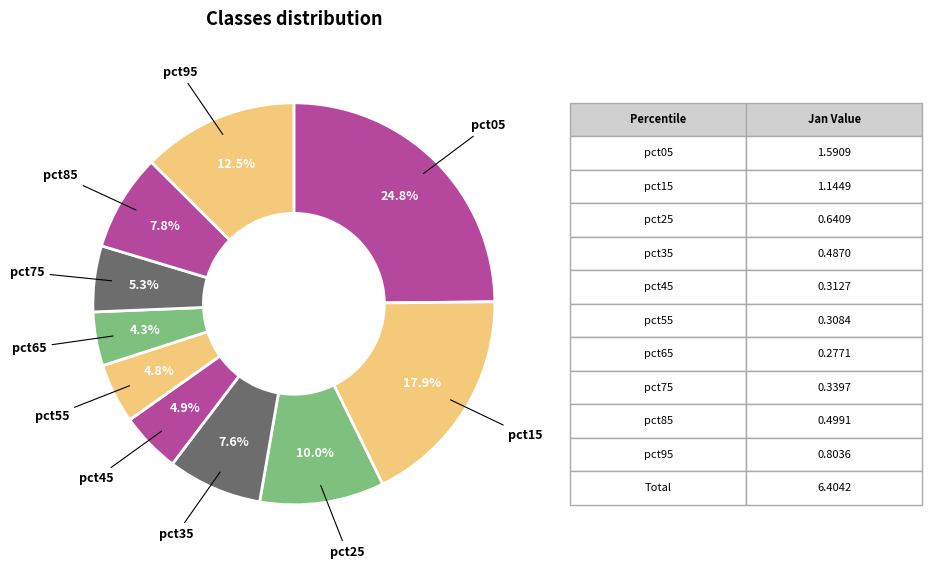

Rank the categories by value from highest to lowest.

pct05, pct15, pct95, pct25, pct85, pct35, pct75, pct45, pct55, pct65